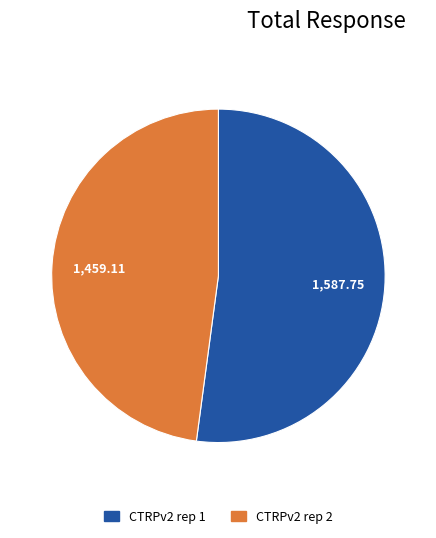

Between CTRPv2 rep 2 and CTRPv2 rep 1, which is larger?

CTRPv2 rep 1